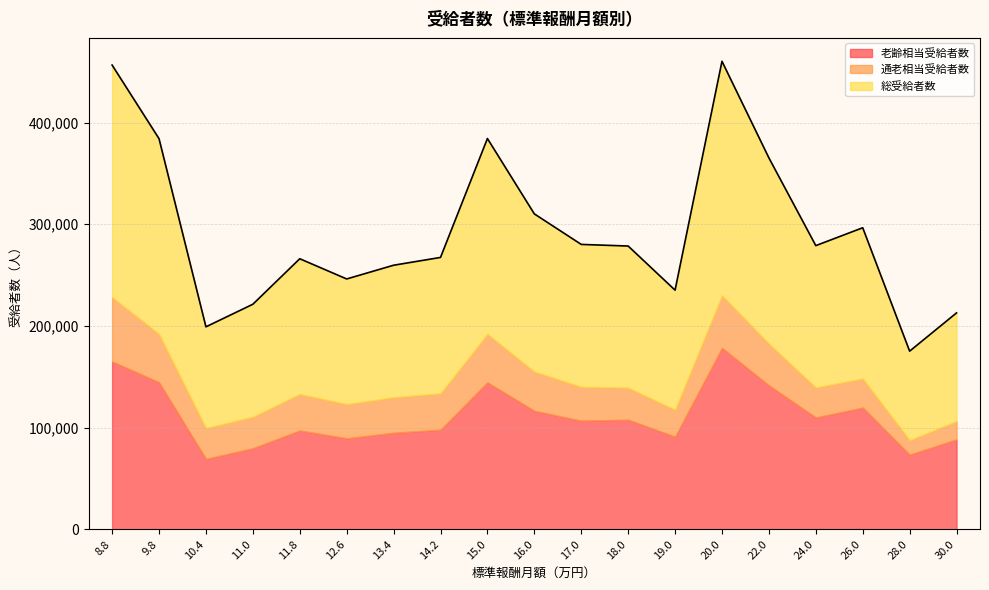

Reading left to right, extract all data points from this chart.

老齢相当受給者数: 8.8=165029	9.8=144605	10.4=69243	11.0=79646	11.8=97144	12.6=89453	13.4=94915	14.2=97907	15.0=144499	16.0=116503	17.0=106760	18.0=107773	19.0=91074	20.0=178426	22.0=141574	24.0=109979	26.0=119667	28.0=73353	30.0=88390
通老相当受給者数: 8.8=63261	9.8=47484	10.4=30319	11.0=31021	11.8=35896	12.6=33646	13.4=34936	14.2=35781	15.0=47663	16.0=38602	17.0=33331	18.0=31518	19.0=26526	20.0=51720	22.0=41069	24.0=29515	26.0=28615	28.0=14243	30.0=18028
総受給者数: 8.8=228290	9.8=192089	10.4=99562	11.0=110667	11.8=133040	12.6=123099	13.4=129851	14.2=133688	15.0=192162	16.0=155105	17.0=140091	18.0=139291	19.0=117600	20.0=230146	22.0=182643	24.0=139494	26.0=148282	28.0=87596	30.0=106418